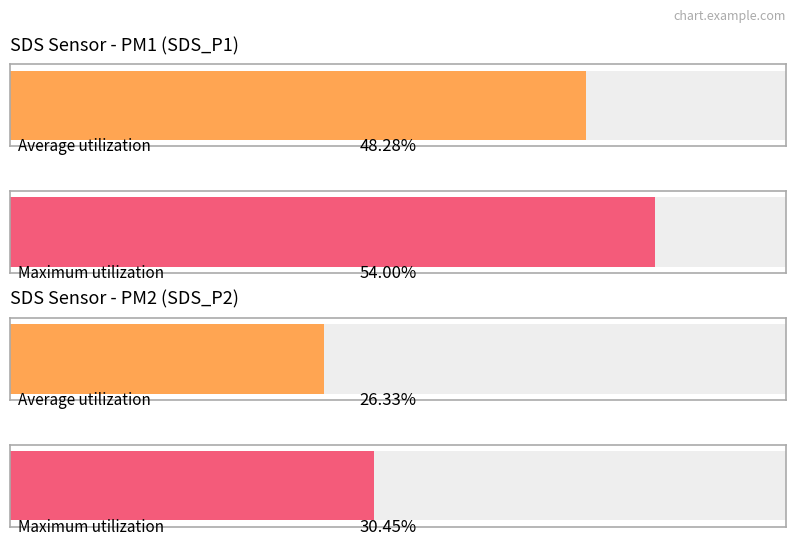

List the series in order of their peak value, highest first.

SDS_P1, SDS_P2